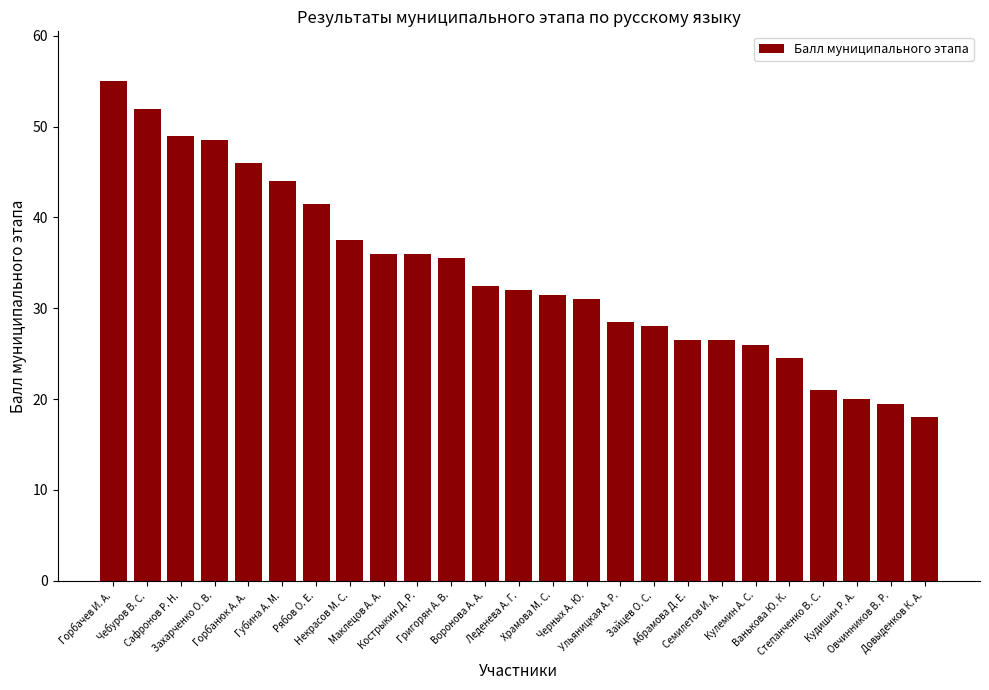

What is the maximum value shown in the chart?

55.0